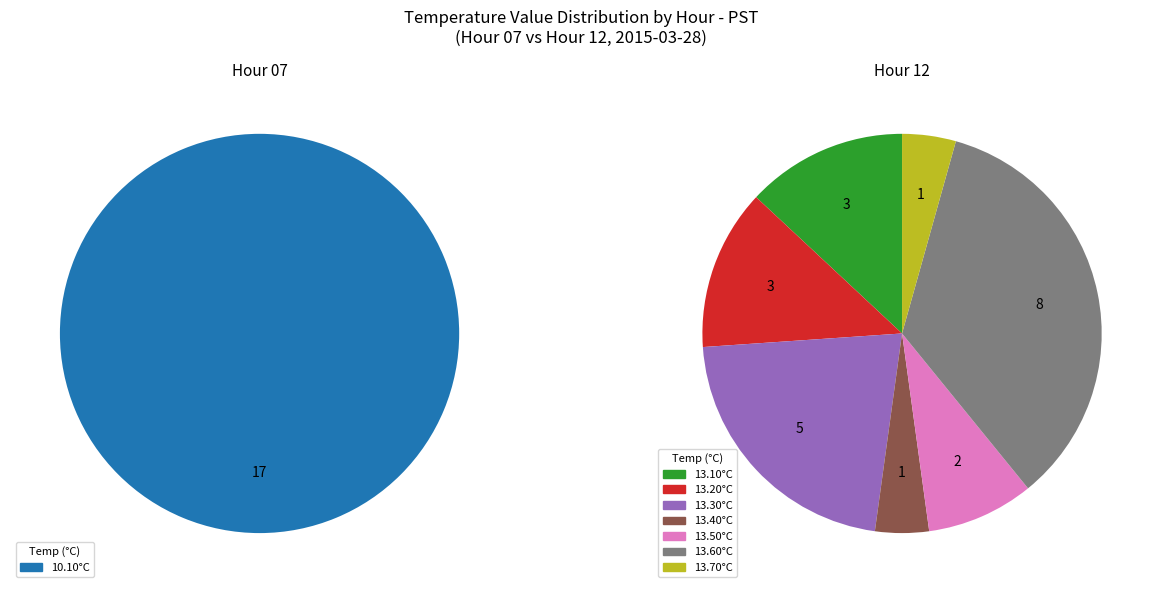

Do count and avg_value together represent more than half of the pie?

Yes